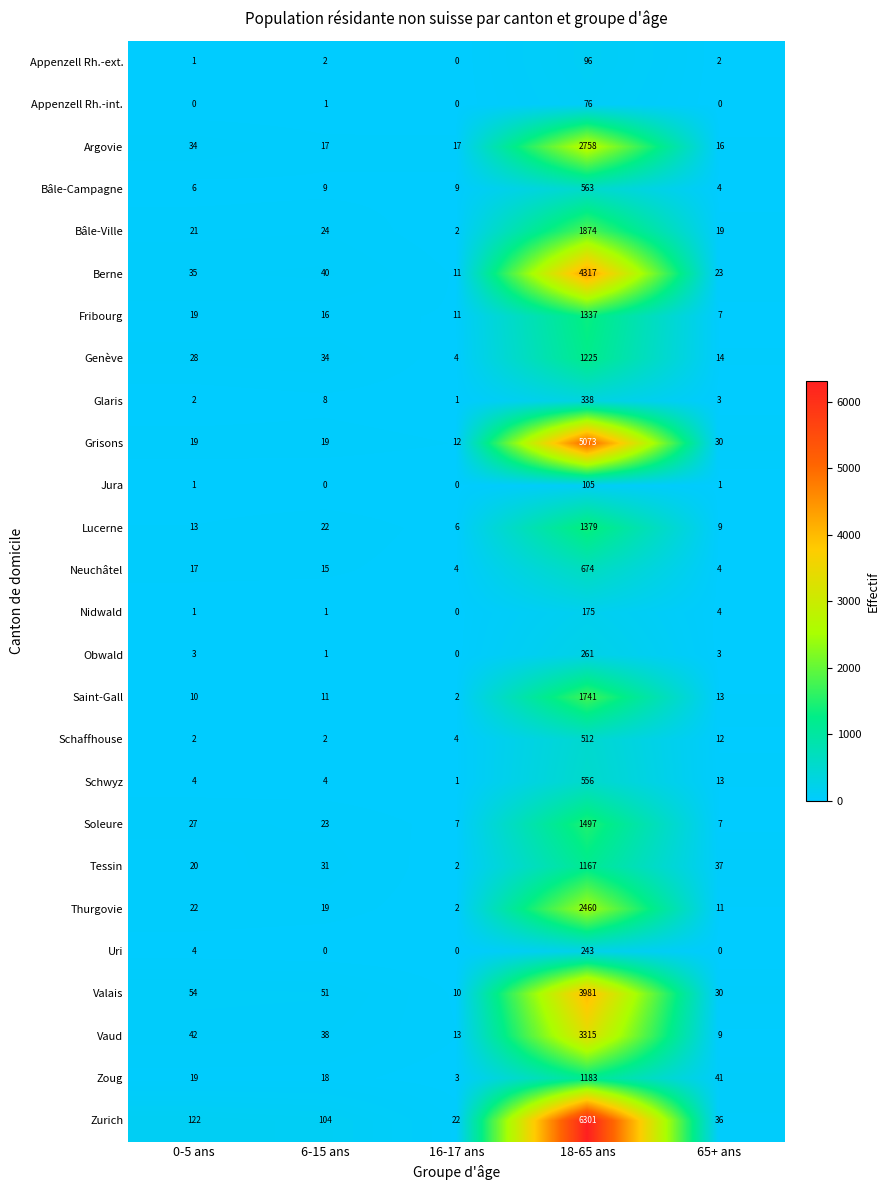

What is the sum of all Tessin values?

1257